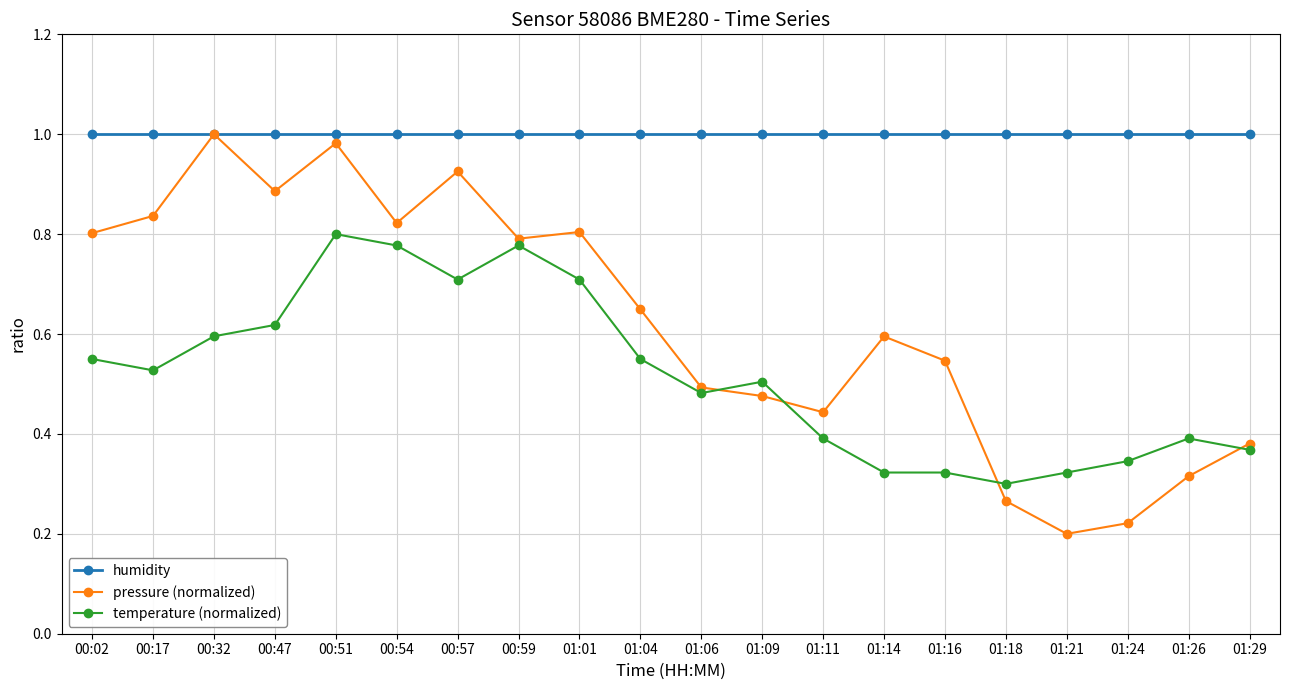

What is the value of the temperature (normalized) point at the 7th from the left?

0.7